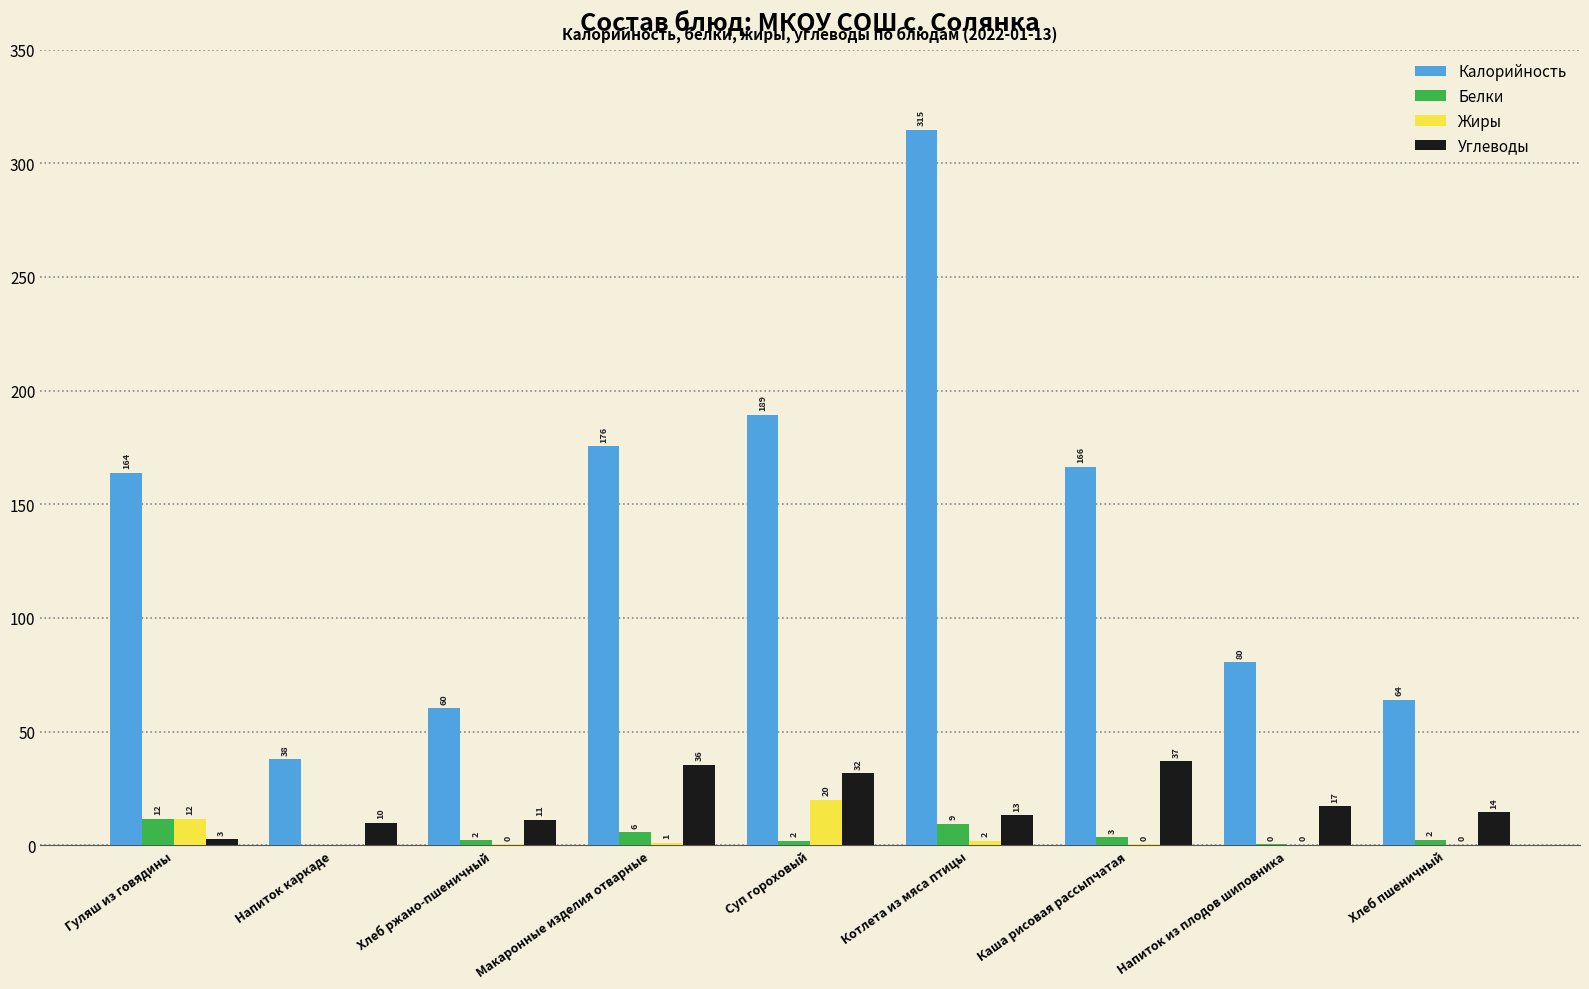

What are all the series names shown in the legend?

Калорийность, Белки, Жиры, Углеводы